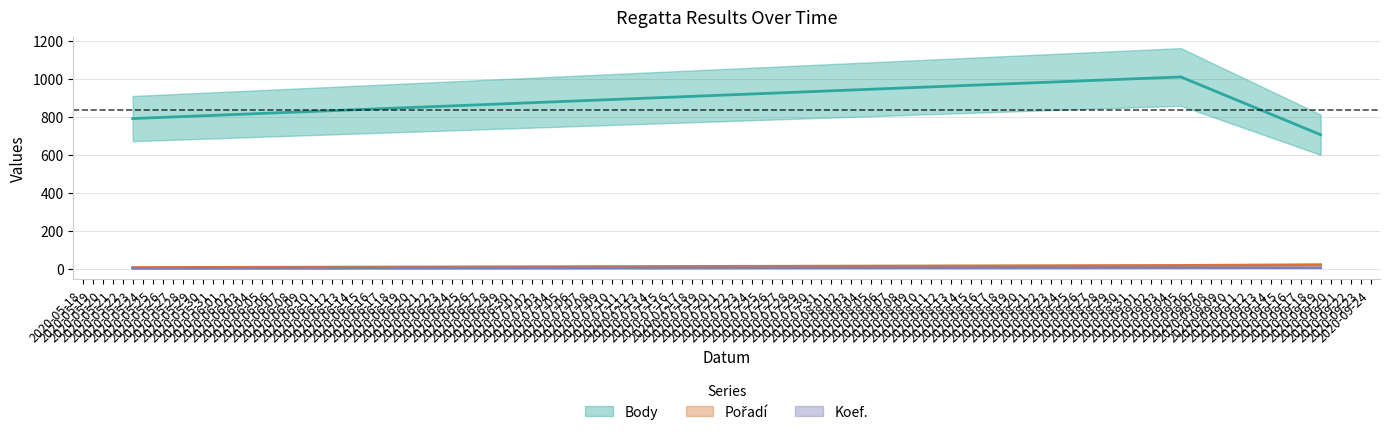

The value of Pořadí at 2020-09-19 is 23. True or false?

True